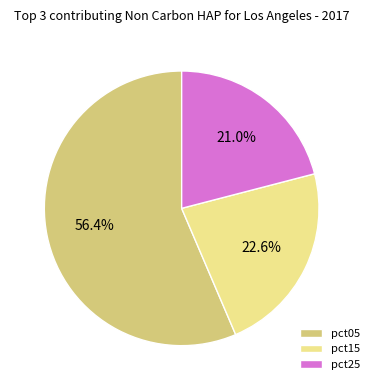

How many segments does this pie chart have?

3